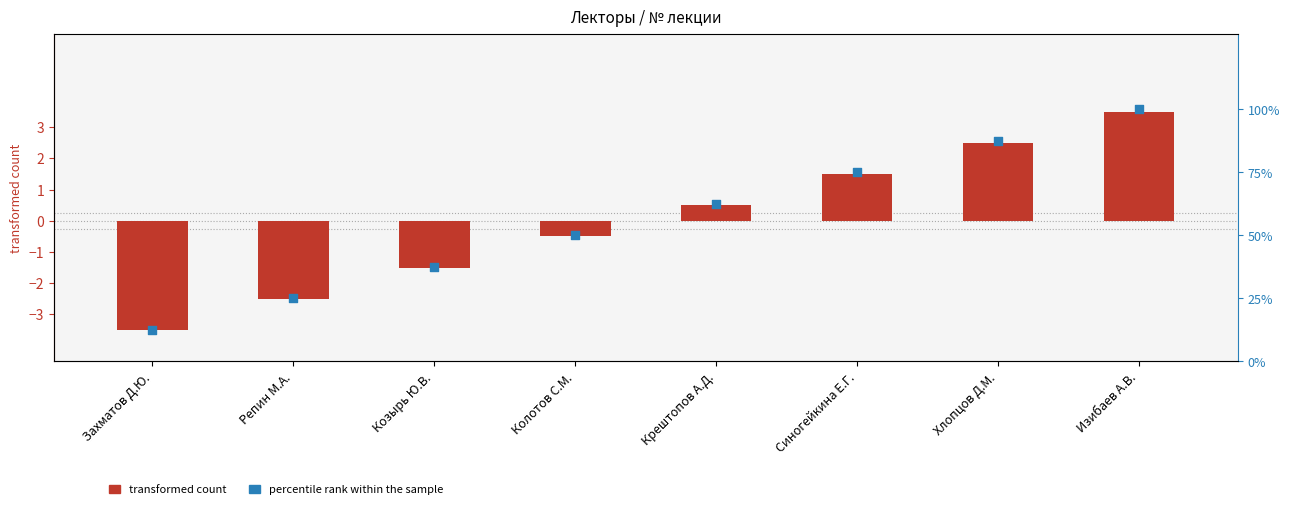

At how many categories does at least one series exceed 0?

8